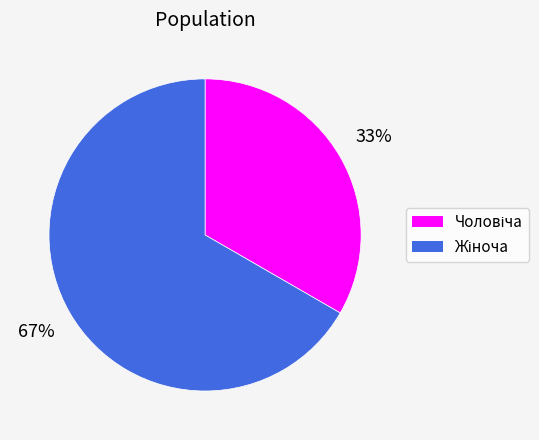

To the nearest percent, what is the average slice percentage?

50%